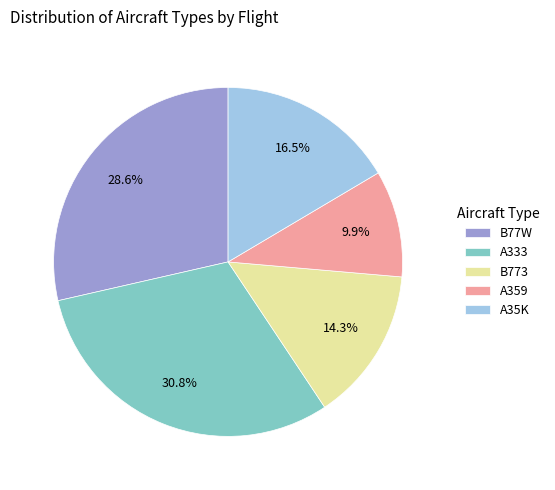

Combined, what portion of the pie is A35K and B77W?

45.1%